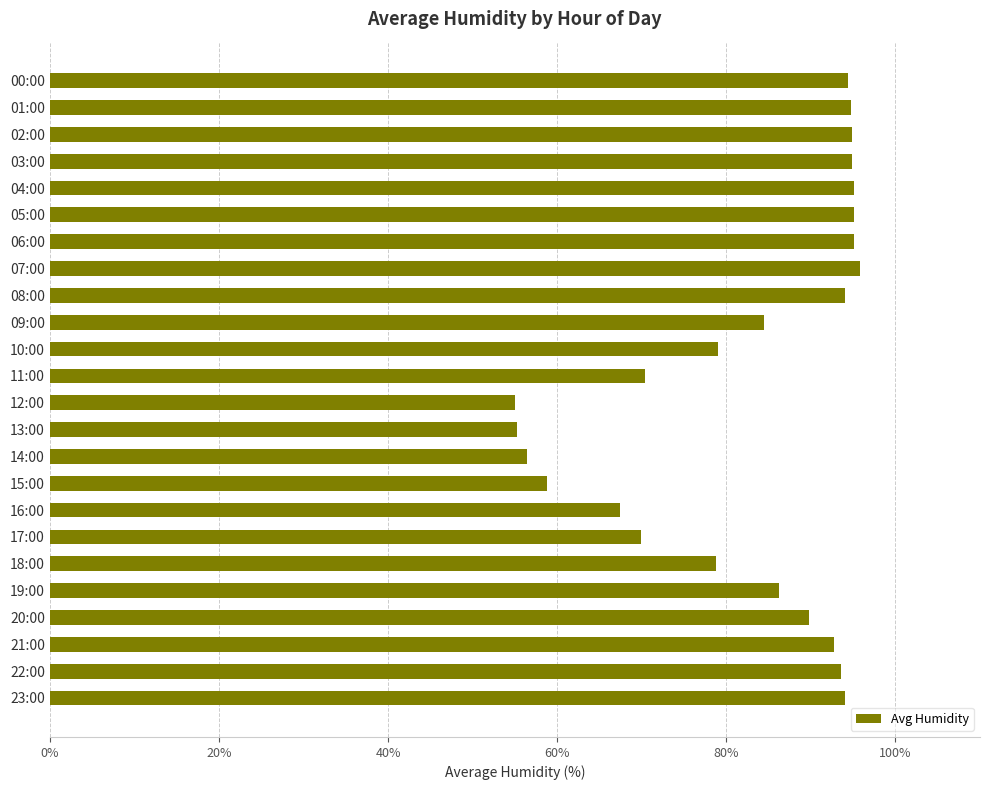

What is the smallest value displayed?

55.0